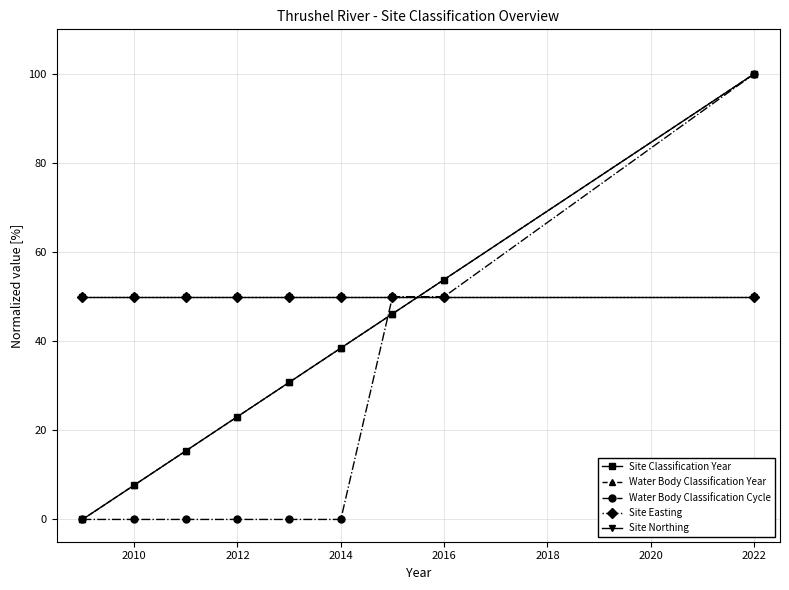

At how many categories does at least one series exceed 82?

1